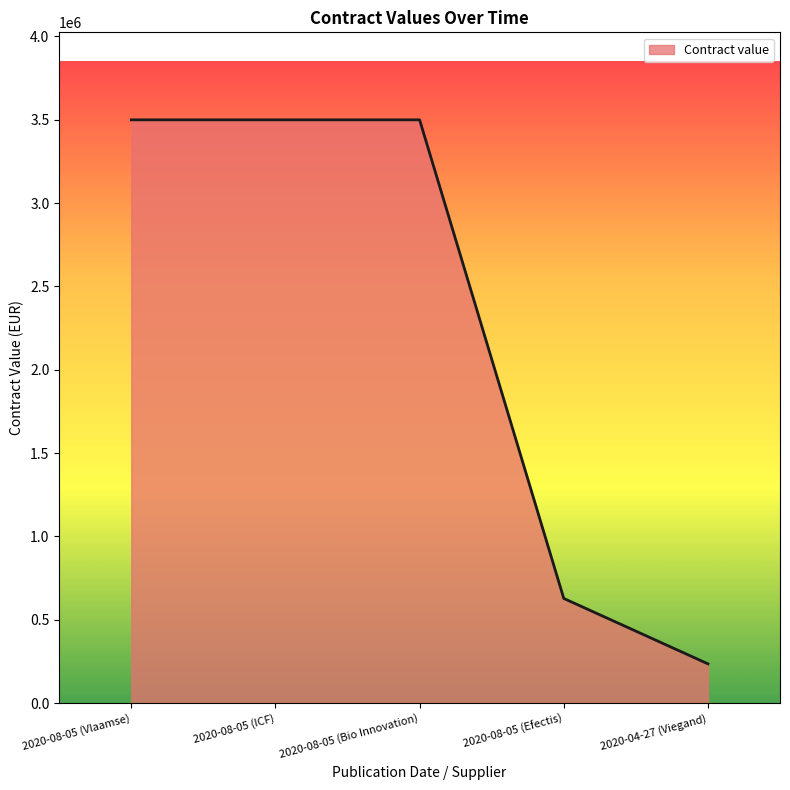

What is the difference between the maximum and second lowest values?

2871650